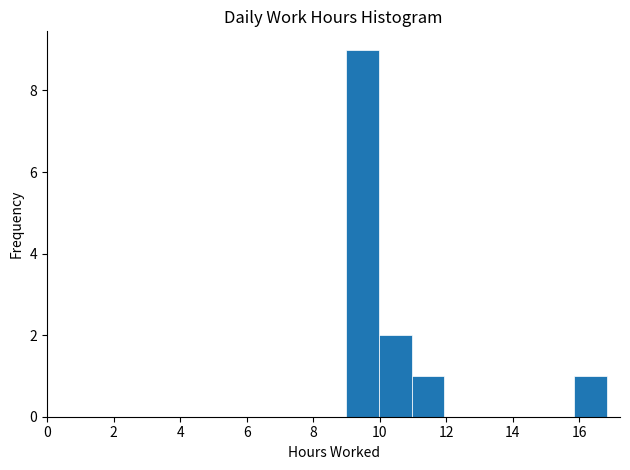

Reading left to right, list every bar in this chart as the range it spans on the x-axis followed by its height. Neither the bar edges nor the heights are printed on the chart, so give them approximately, as read against the axes.

9.0 to 10.0: 9
10.0 to 11.0: 2
11.0 to 12.0: 1
12.0 to 13.0: 0
13.0 to 13.8: 0
13.8 to 14.8: 0
14.8 to 15.8: 0
15.8 to 16.8: 1